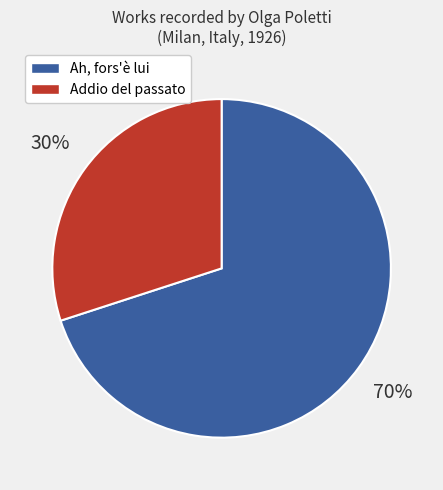

Is there a majority slice in this chart?

Yes